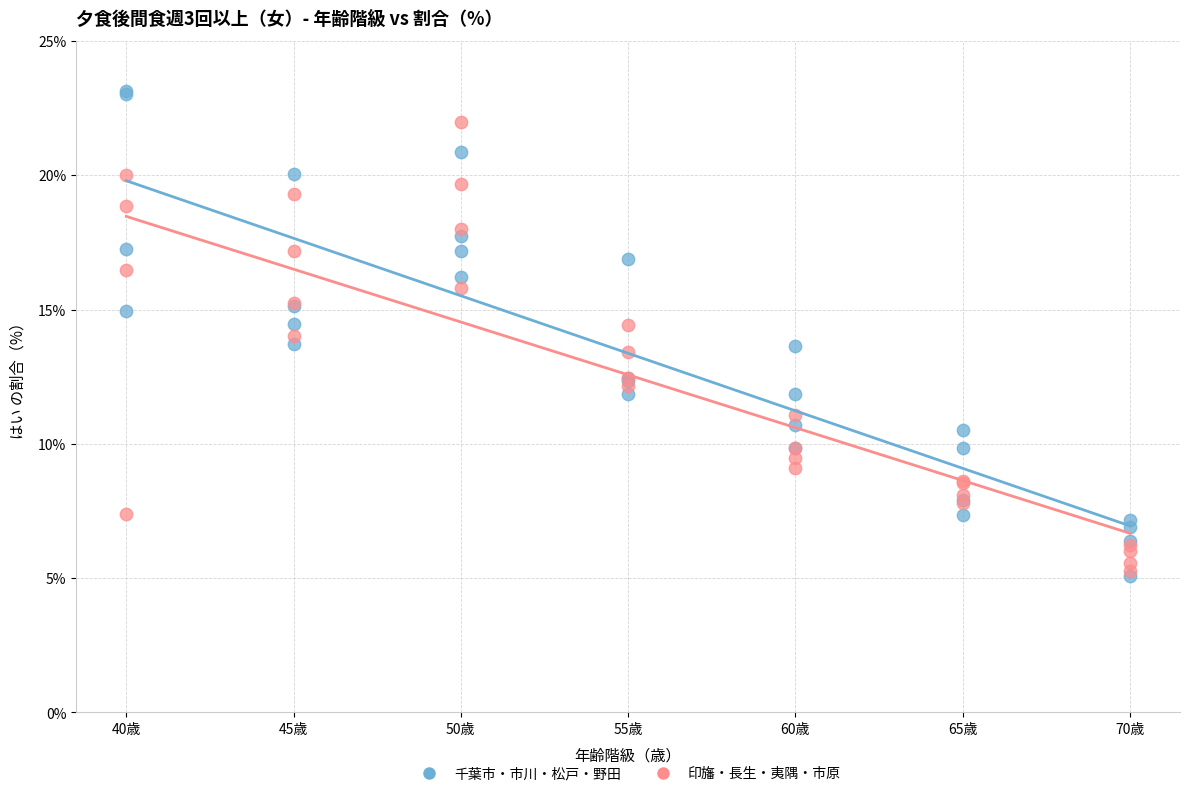

What are all the series names shown in the legend?

千葉市・市川・松戸・野田, 印旛・長生・夷隅・市原